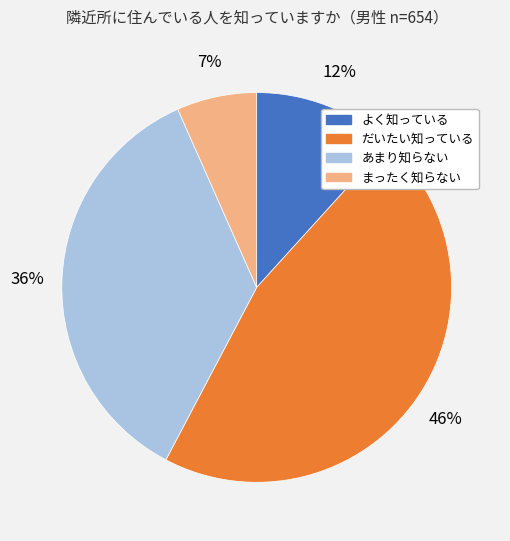

How many segments does this pie chart have?

4